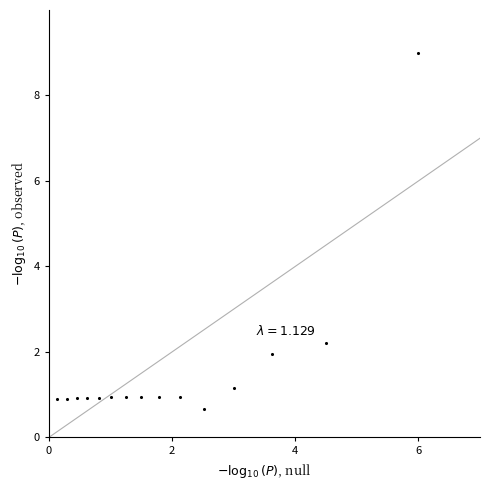

What Y value in the scatter plot is closest to 4?

2.2